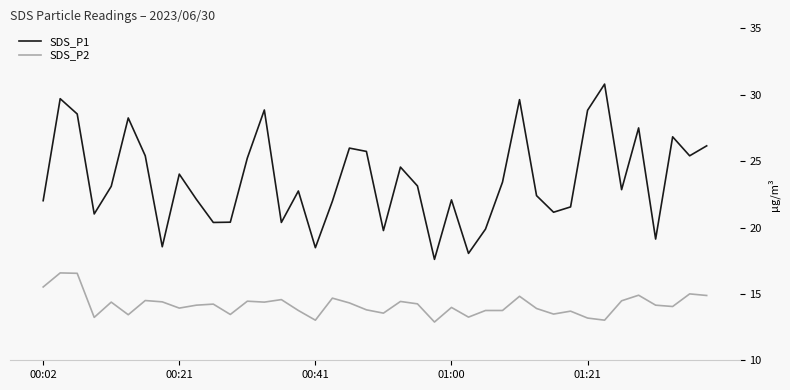

Rank the series by their average value, from lowest to highest.

SDS_P2, SDS_P1